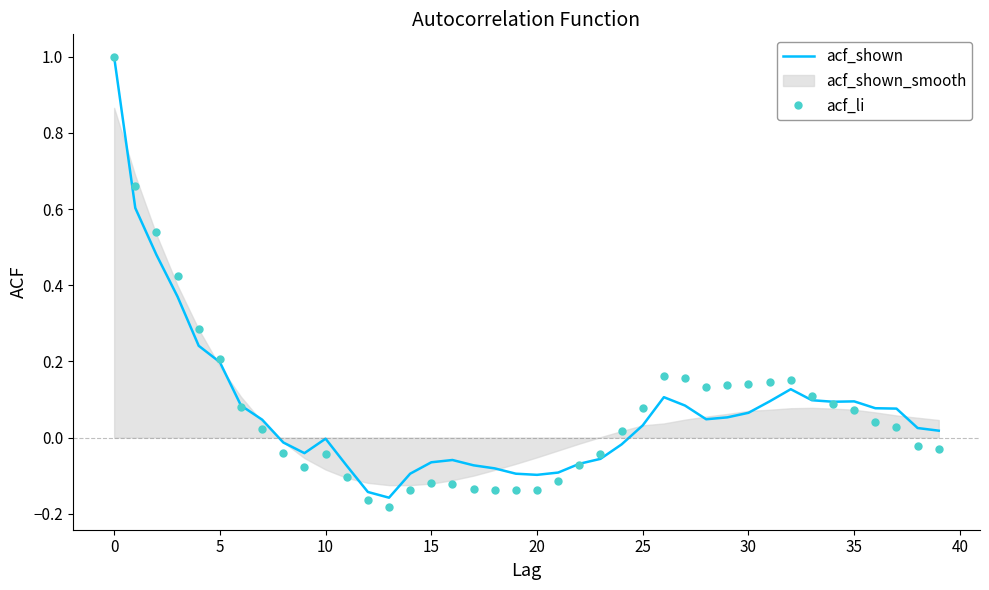

How many times do acf_li and acf_shown cross each other?

3